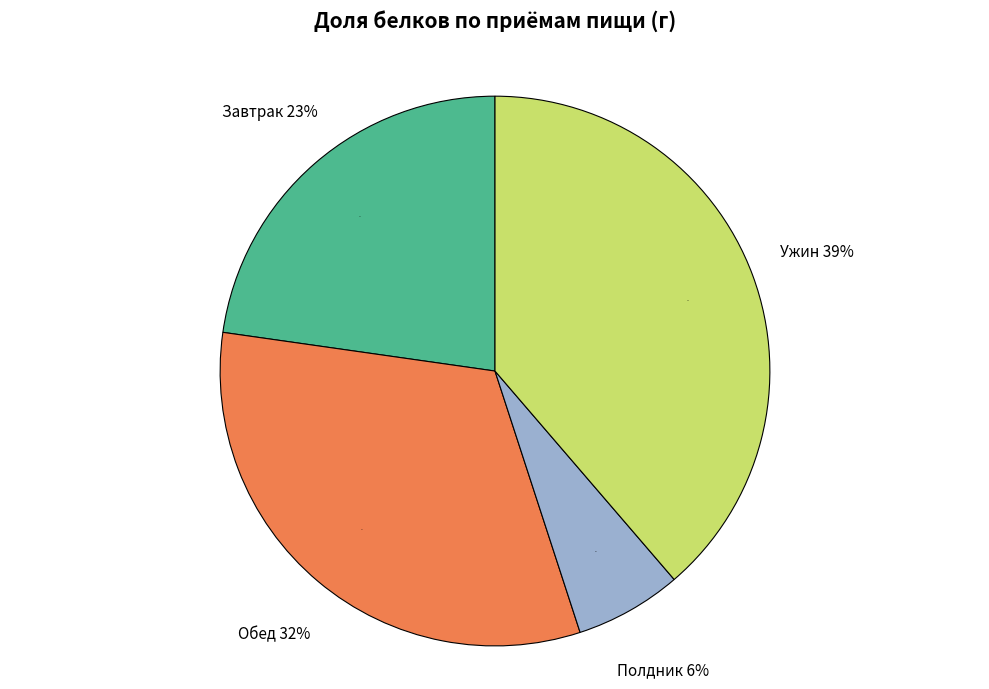

What is the ratio of the value at Полдник to the value at Завтрак?

0.3